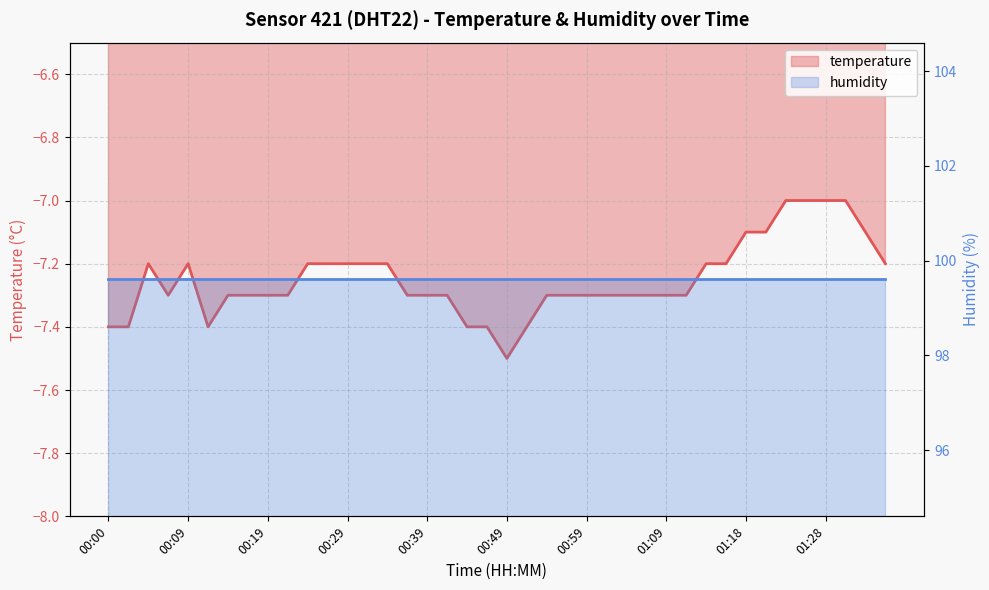

Between 01:36 and 01:23, which is larger?

01:23